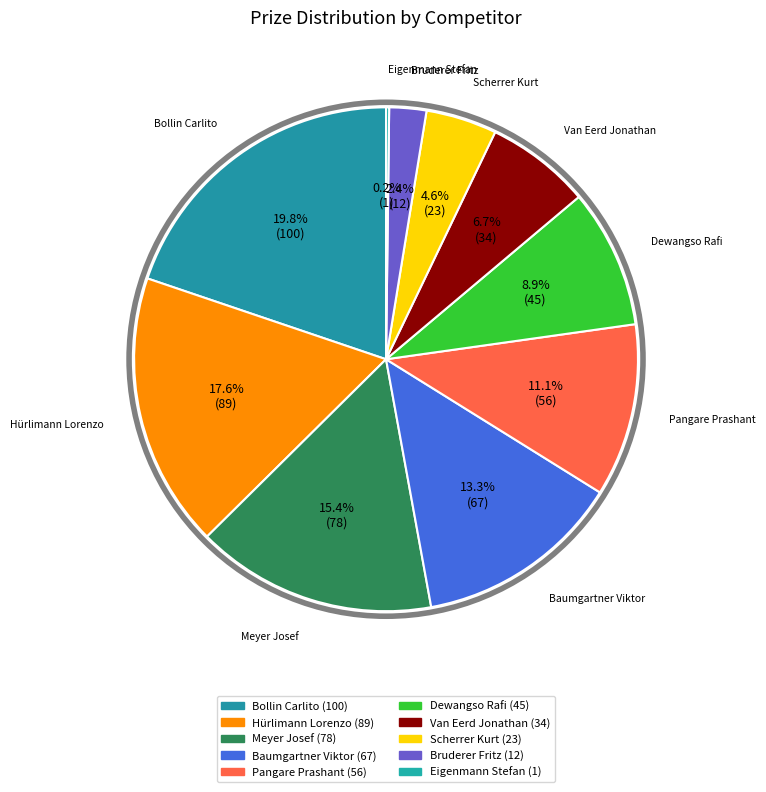

True or false: Meyer Josef accounts for 27% of the total.

False